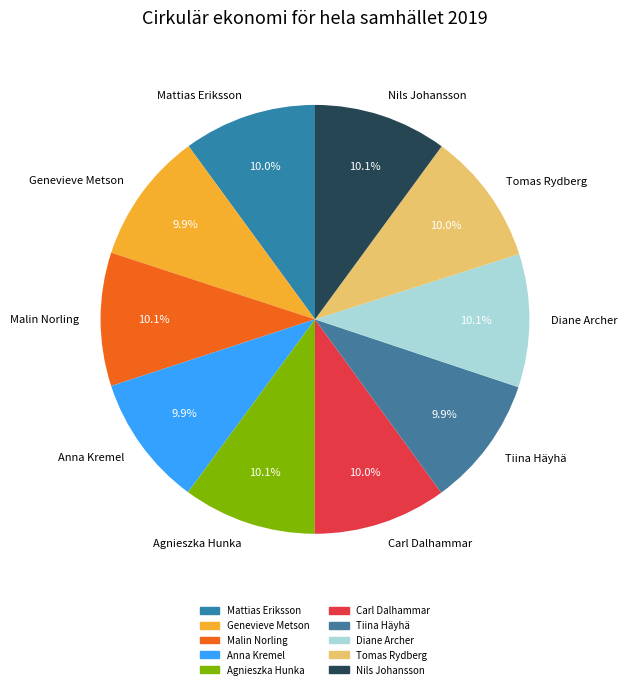

Approximately how many times larger is the value at Tiina Häyhä compared to Nils Johansson?

1.0